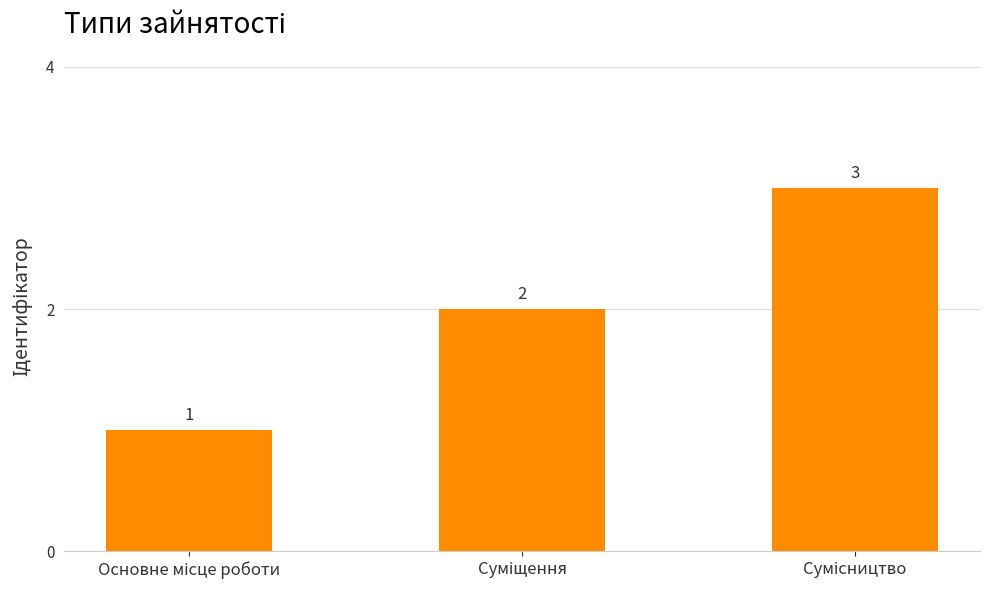

How many values are between 1 and 3?

3